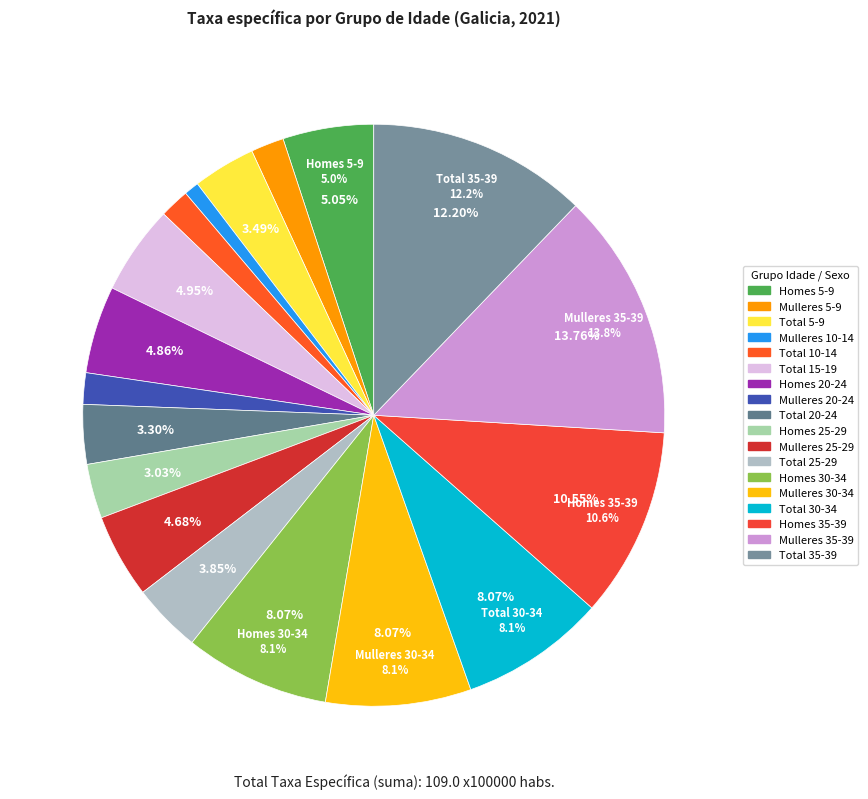

Count the number of slices in the pie.

18